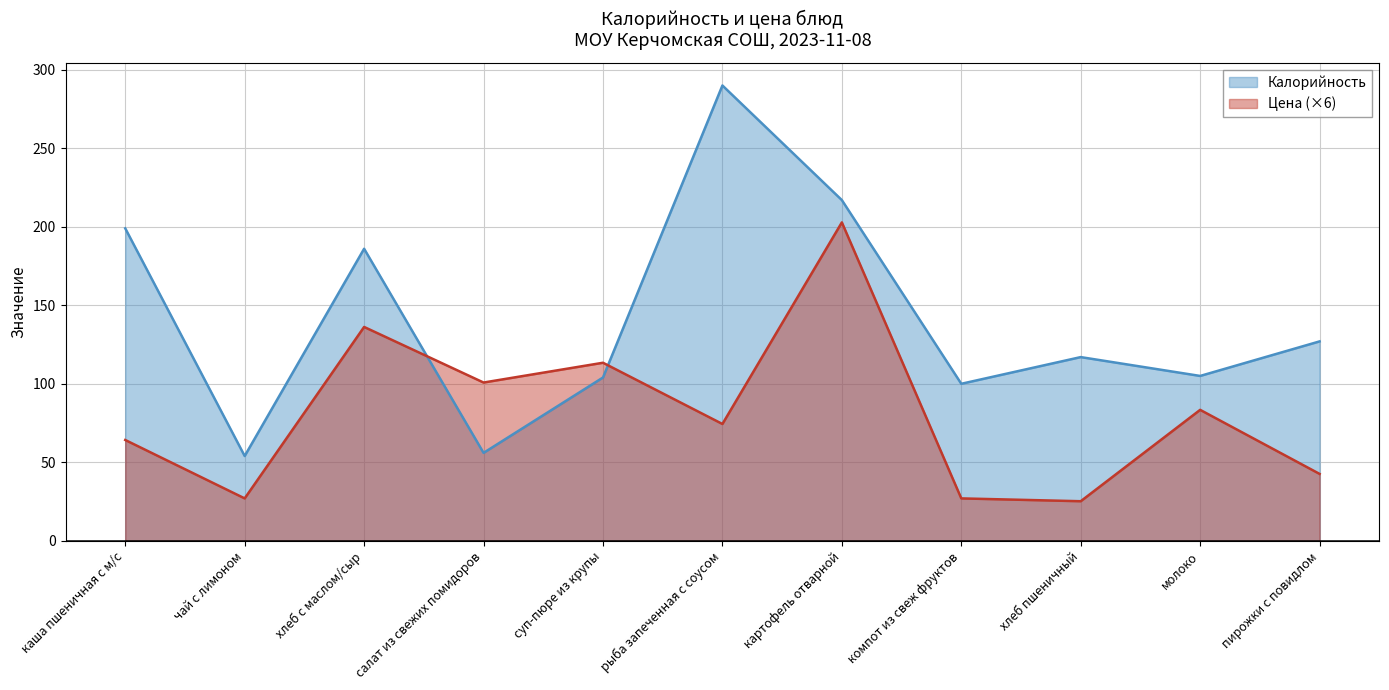

How many times do Цена and Калорийность cross each other?

2